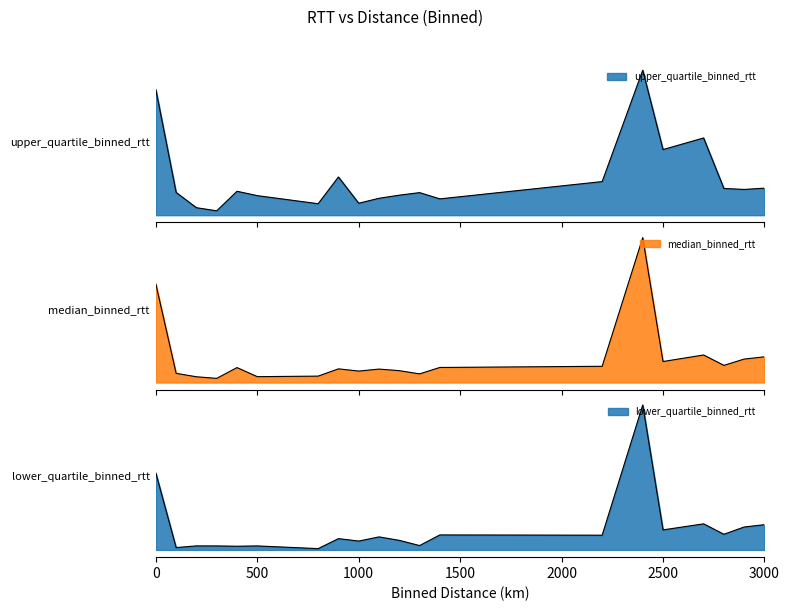

How many values in the lower_quartile_binned_rtt series exceed 34?

10